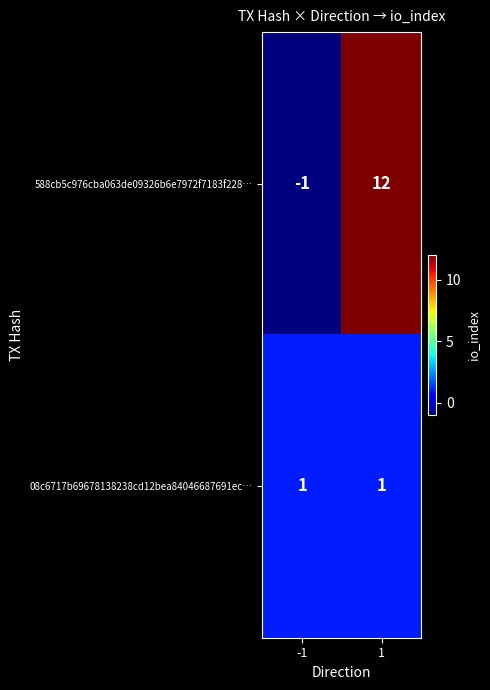

Rank the series by their average value, from highest to lowest.

588cb5c976cba063de09326b6e7972f7183f228…, 08c6717b69678138238cd12bea84046687691ec…